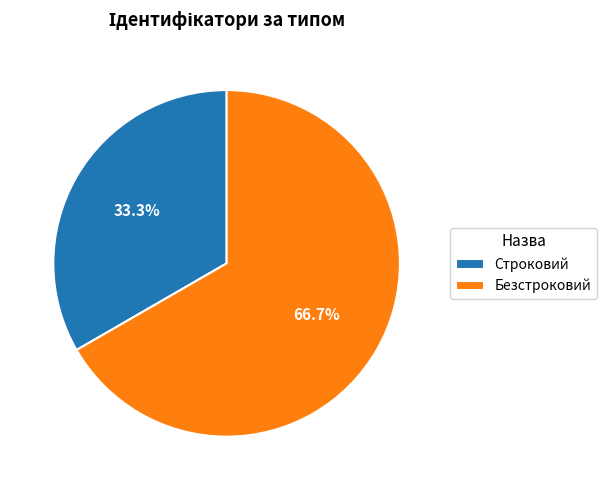

To the nearest percent, what is the combined percentage of Безстроковий and Строковий?

100%